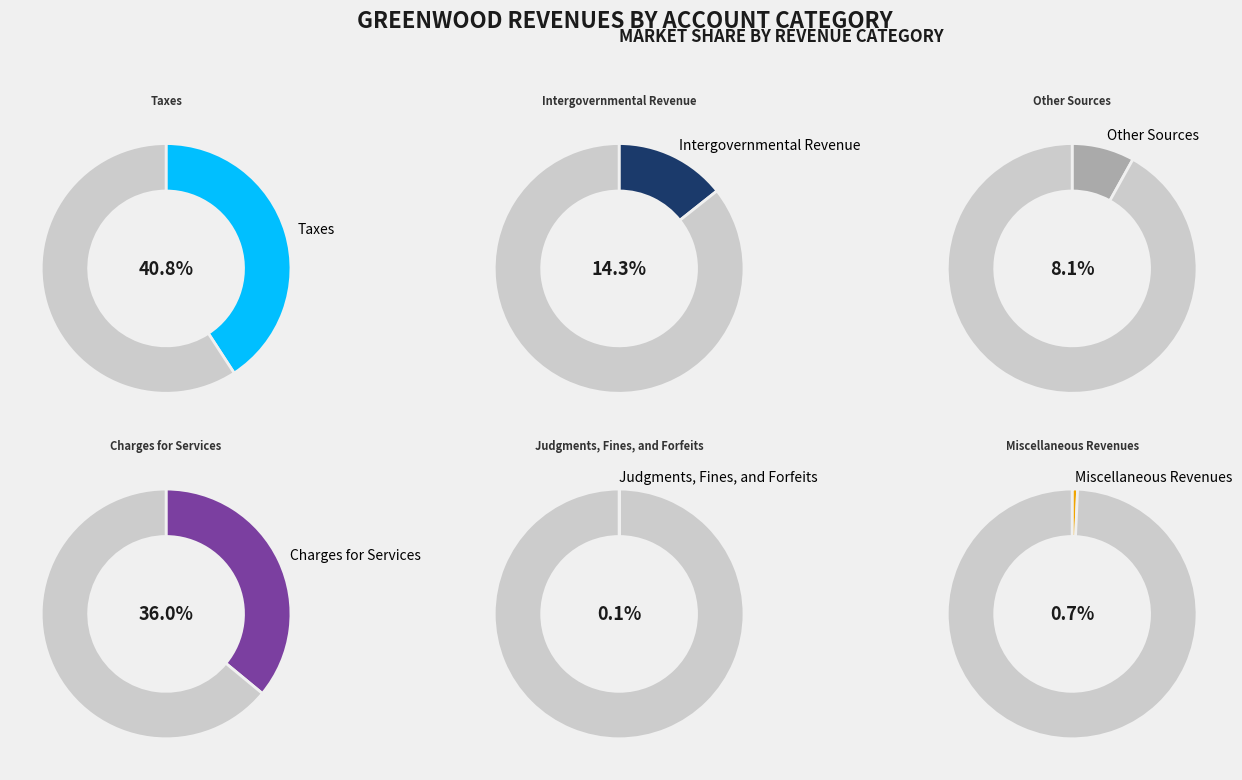

To the nearest percent, what is the average slice percentage?

17%